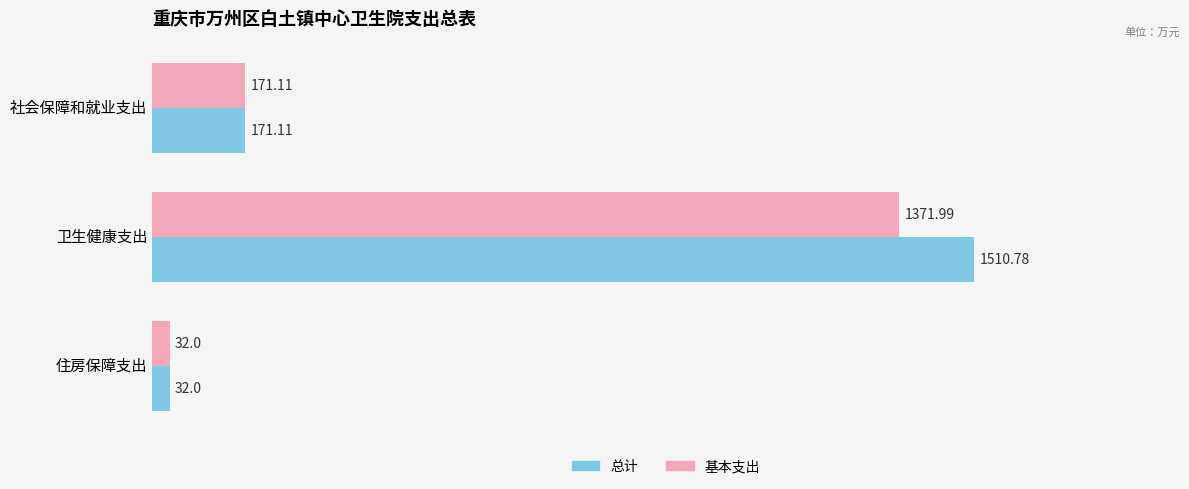

What is the minimum value shown in the chart?

32.0